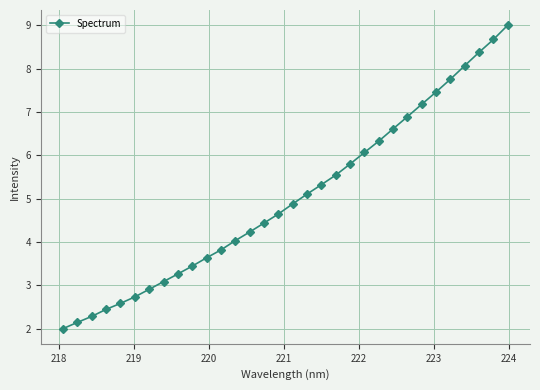

What is the value of the 11th point from the left?

3.6